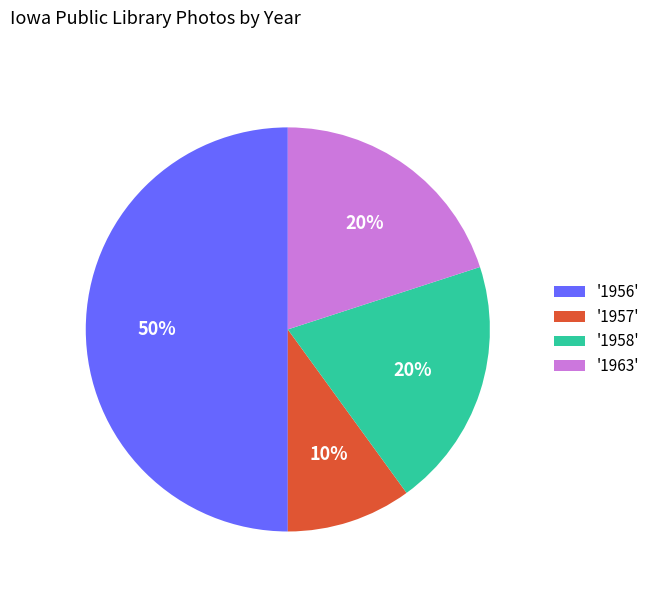

Which has a higher value, '1958' or '1956'?

'1956'